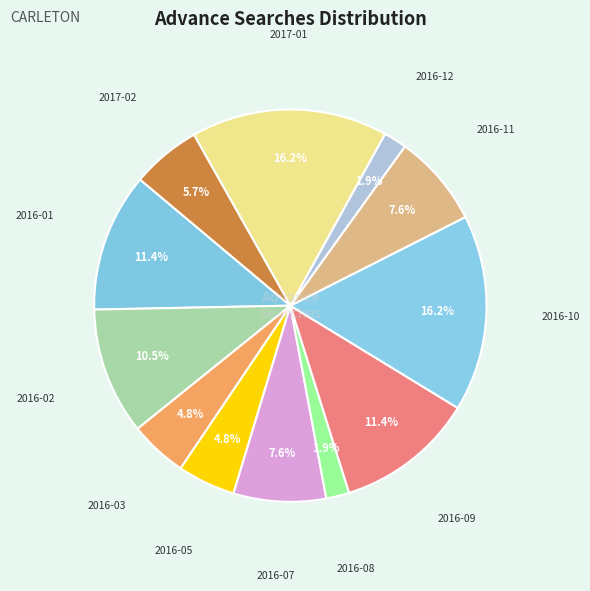

Between 2016-01 and 2016-08, which is larger?

2016-01